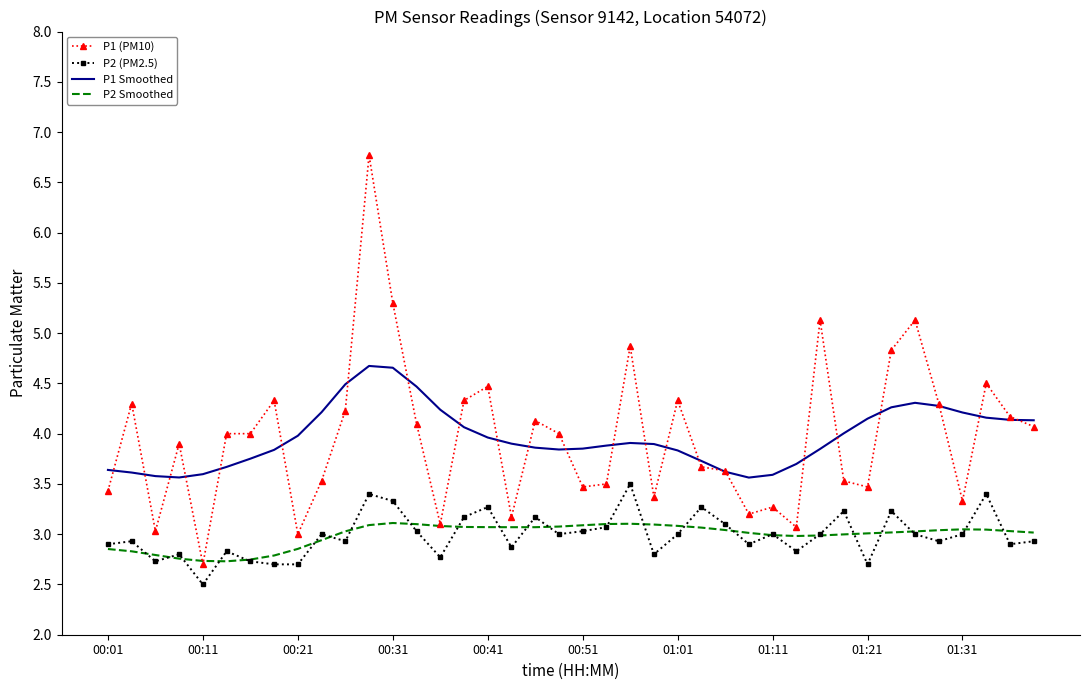

Which series has the widest spread of values?

P1 (PM10)